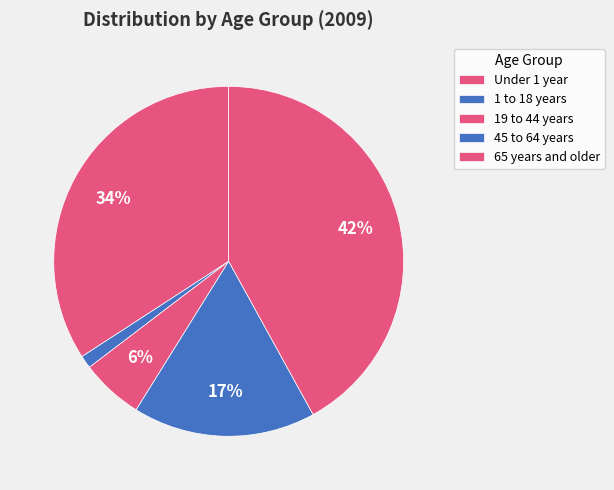

Is it true that 45 to 64 years is 26% of the pie?

False